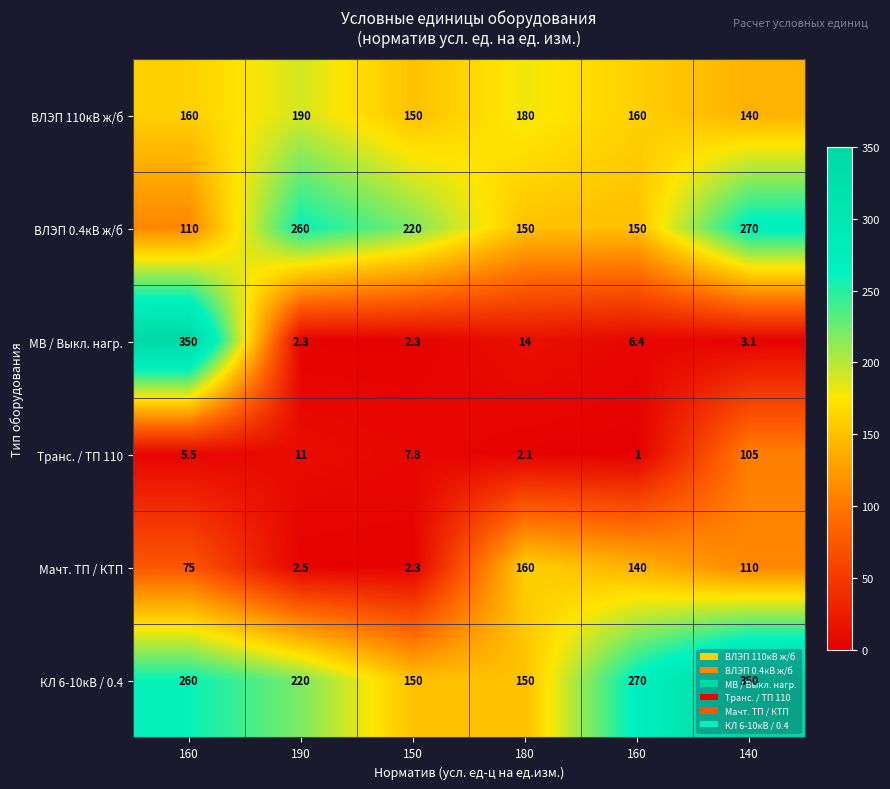

How many categories are shown in the chart?

6